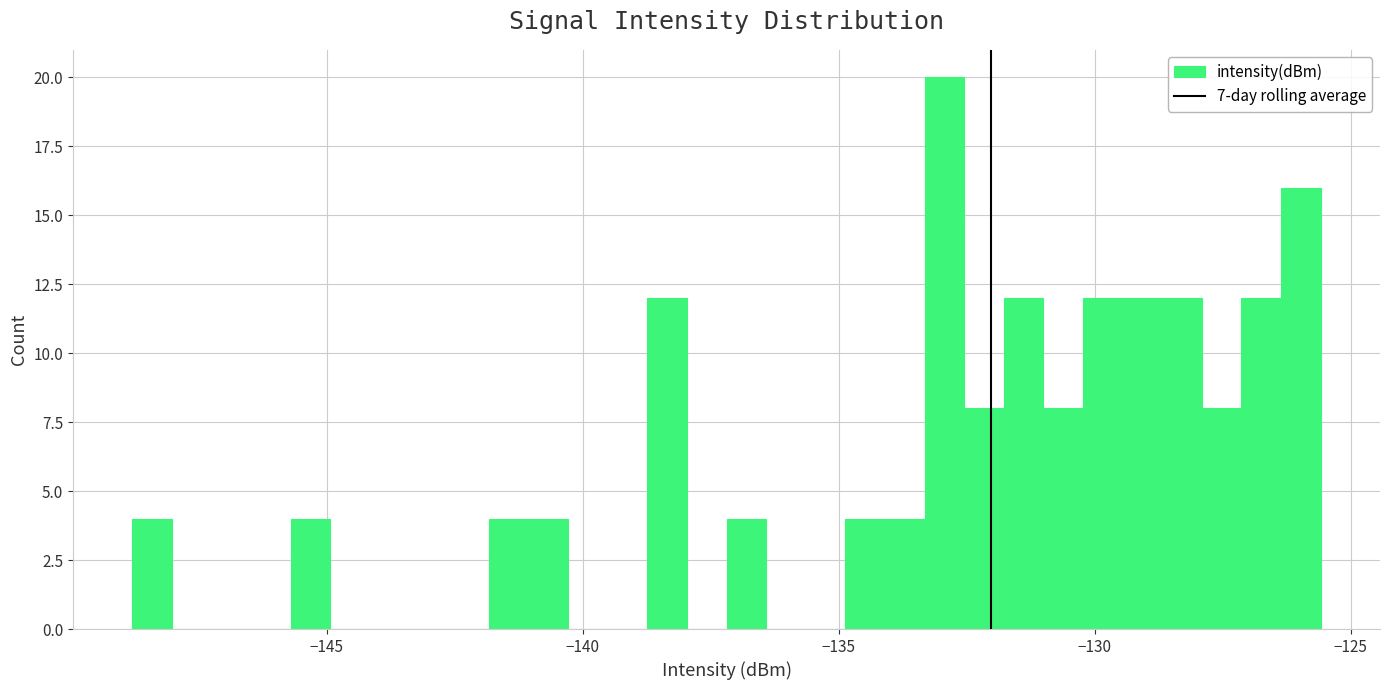

Read against the x-axis, roughly where is the centre of the tallest bar?

-133.0